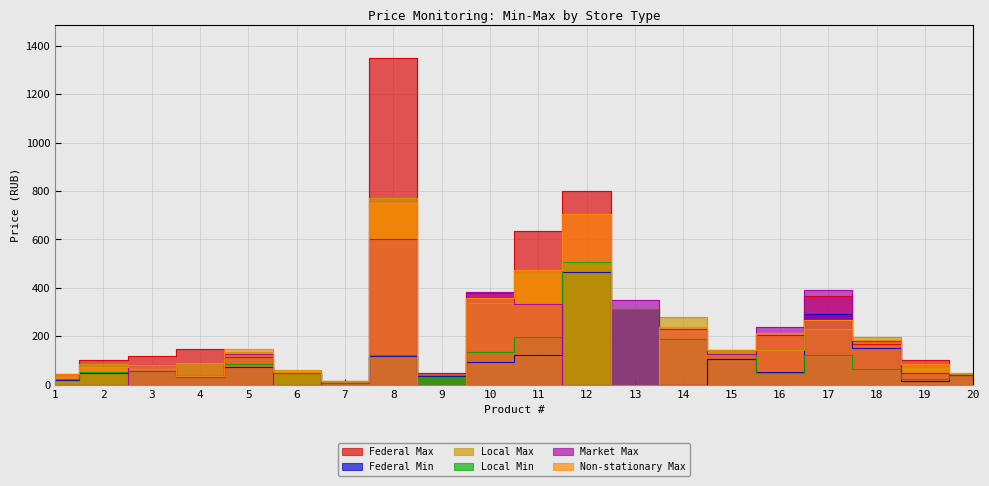

Which series has the widest spread of values?

Federal Max